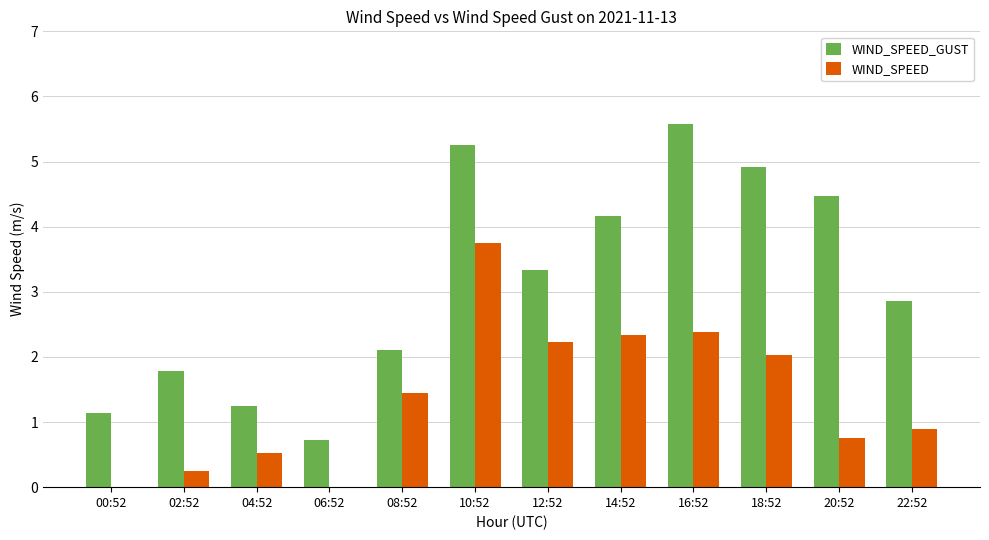

What is the highest value of the WIND_SPEED series?

3.8